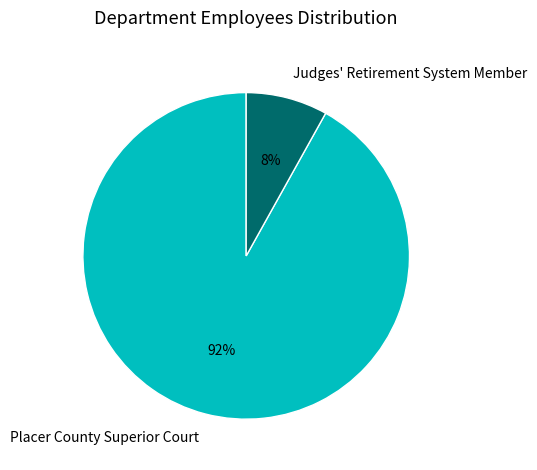

True or false: Placer County Superior Court accounts for 92% of the total.

True